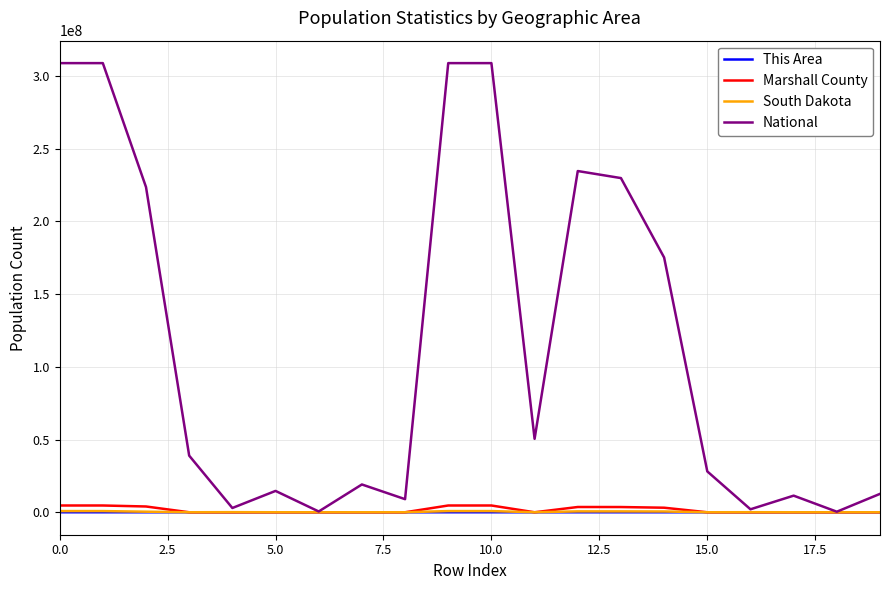

Which series has the largest total across all categories?

National